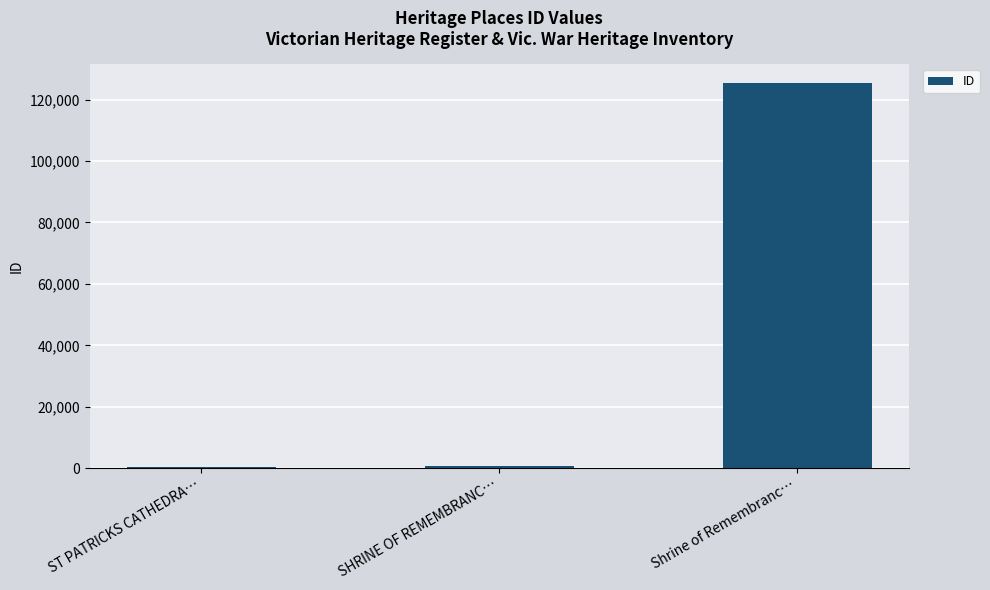

What is the sum of all values?

126406